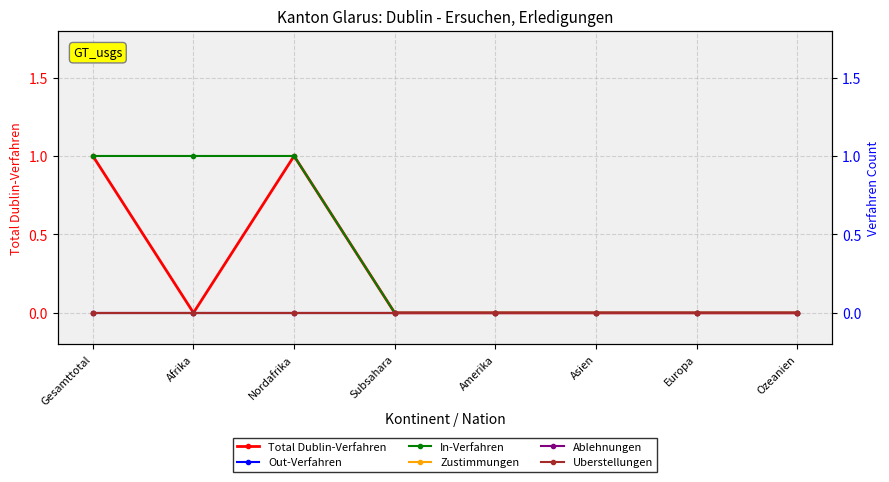

Which has a higher value, Nordafrika or Amerika?

Nordafrika